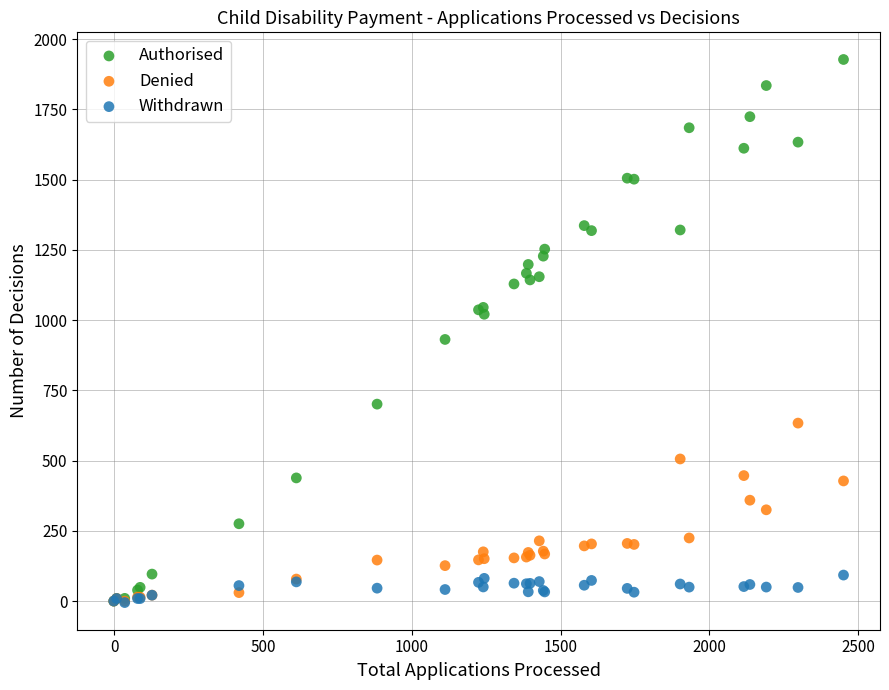

Across all series, what Y value is closest to 961?

931.2